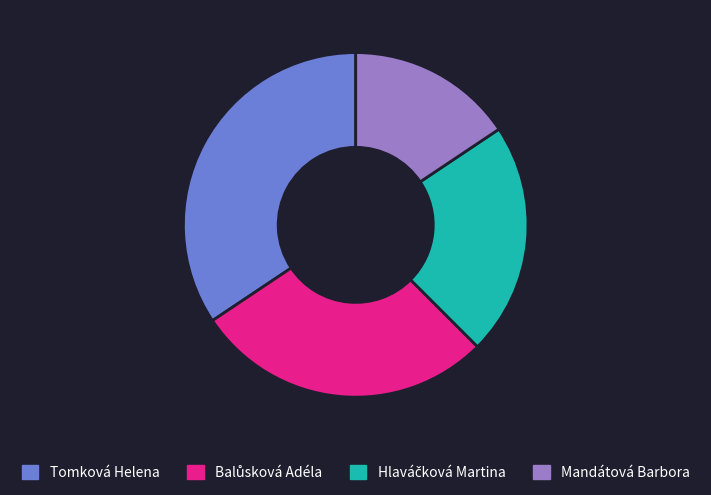

Is there any slice that represents more than half of the pie?

No